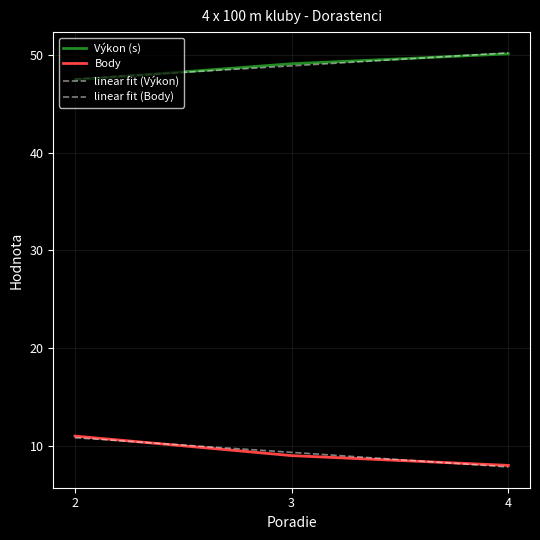

How many series are shown in this chart?

4